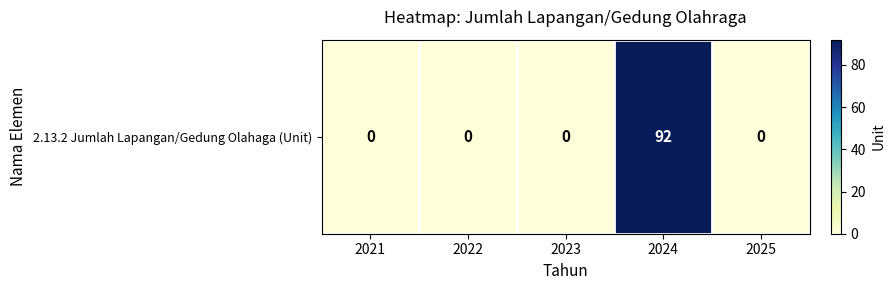

How many series are shown in this chart?

1